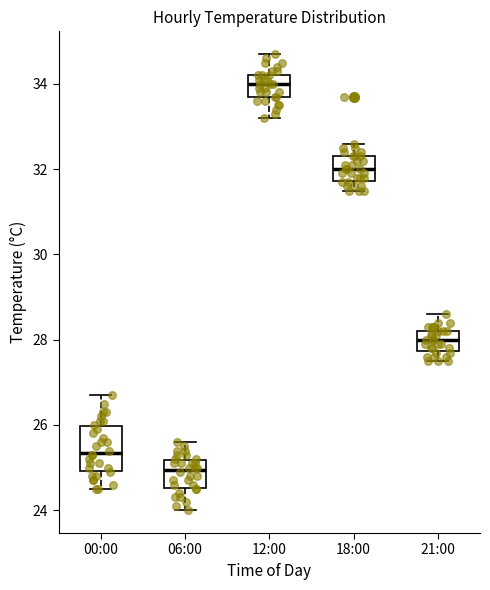

Reading left to right, read every box against the y-axis: the position of its median line, the range the box covers, and the ends of its whiskers. The values are not printed on the chart, so give them approximately, as read against the axis.

00:00: median 25.4, box 25.0 to 26.0, whiskers 24.6 to 26.8
06:00: median 25.0, box 24.6 to 25.2, whiskers 24.0 to 25.6
12:00: median 34.0, box 33.8 to 34.2, whiskers 33.2 to 34.8
18:00: median 32.0, box 31.8 to 32.4, whiskers 31.6 to 32.6
21:00: median 28.0, box 27.8 to 28.2, whiskers 27.6 to 28.6